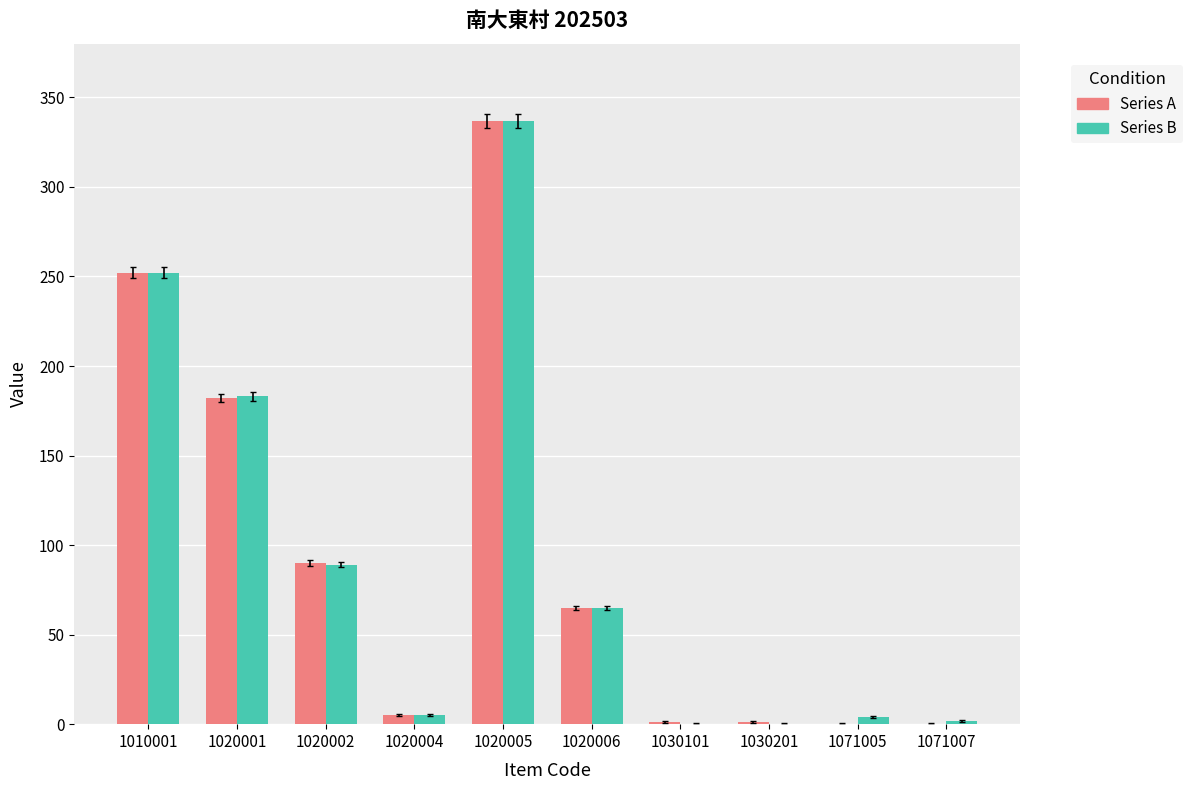

Is it true that Series A equals 98 at 1020001?

False